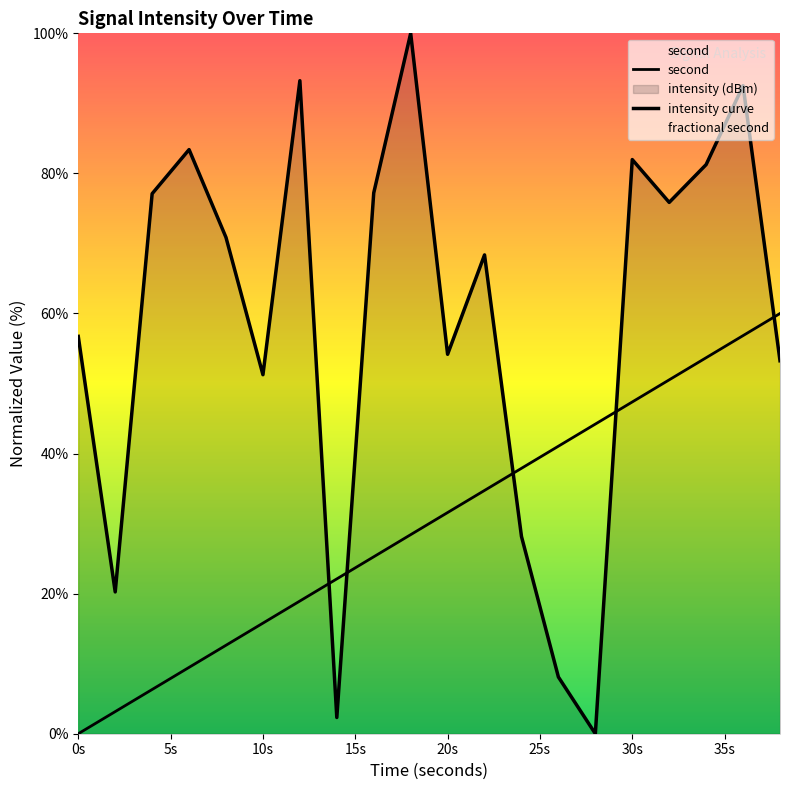

Which series ends up on top after the final intersection of second and intensity curve?

second